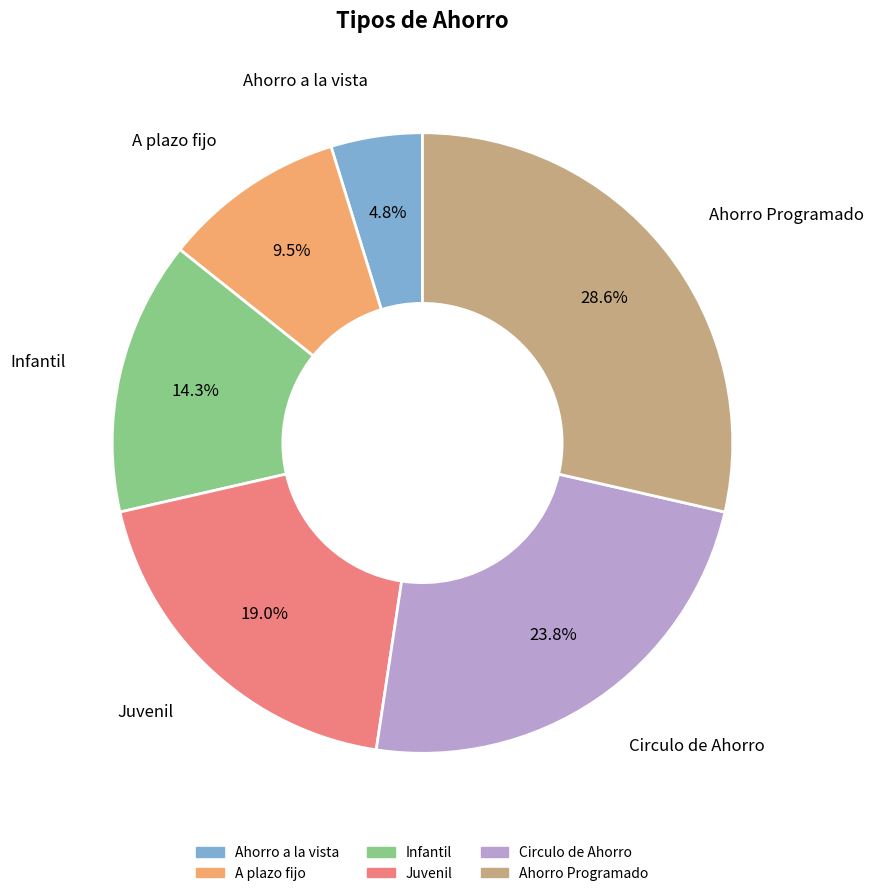

To the nearest percent, what is the combined percentage of A plazo fijo and Circulo de Ahorro?

33%